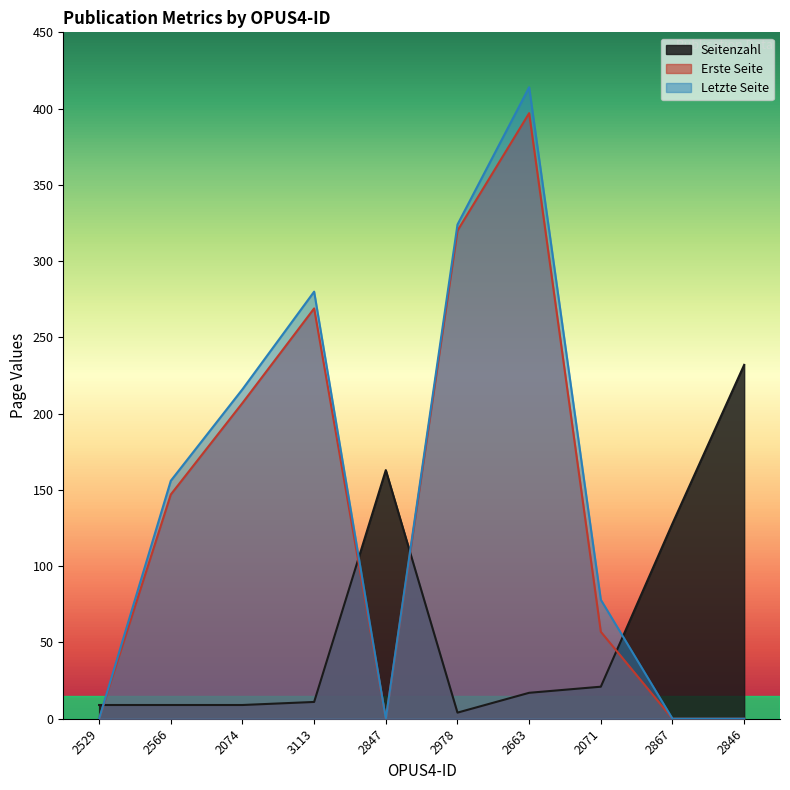

The value of Seitenzahl at 2074 is 9. True or false?

True